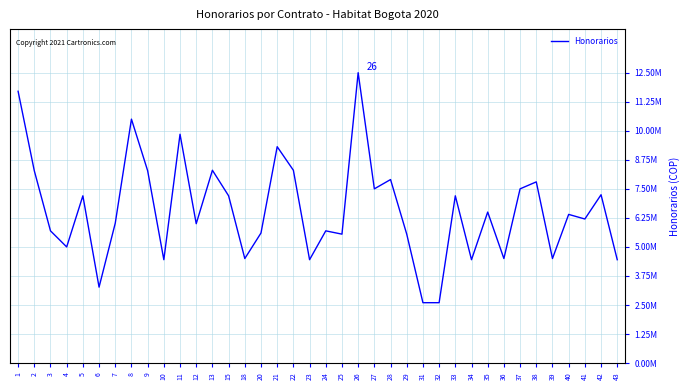

True or false: there are more than 1 points higher than both neighbors.

True